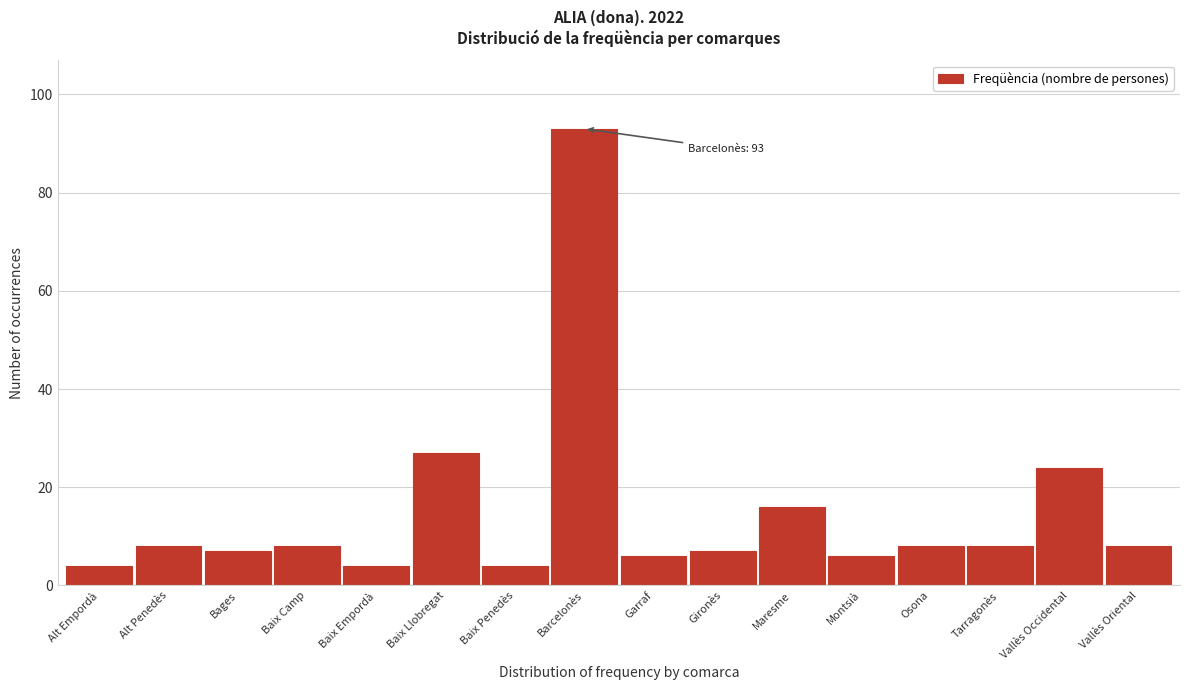

Reading right to left, what are all the values shown in this chart?

Vallès Oriental=8	Vallès Occidental=24	Tarragonès=8	Osona=8	Montsià=6	Maresme=16	Gironès=7	Garraf=6	Barcelonès=93	Baix Penedès=4	Baix Llobregat=27	Baix Empordà=4	Baix Camp=8	Bages=7	Alt Penedès=8	Alt Empordà=4